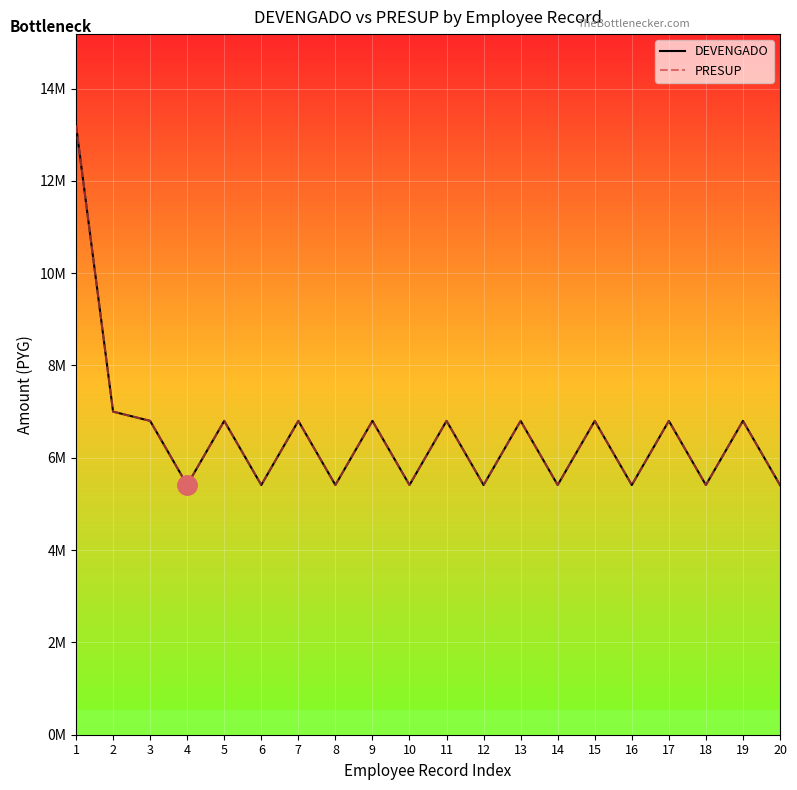

What is the minimum value shown in the chart?

5410000